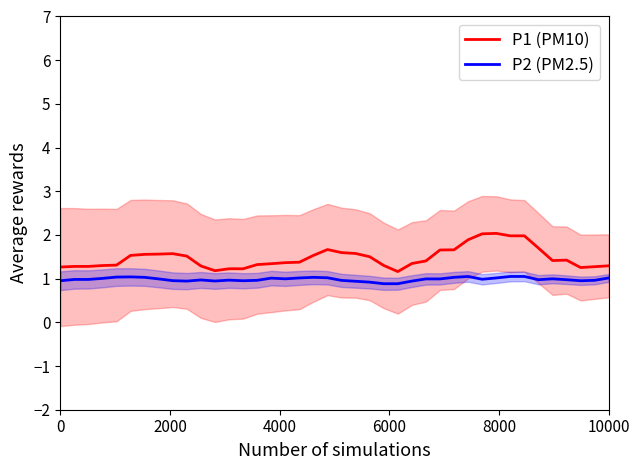

True or false: P2 and P1 cross at least once.

False